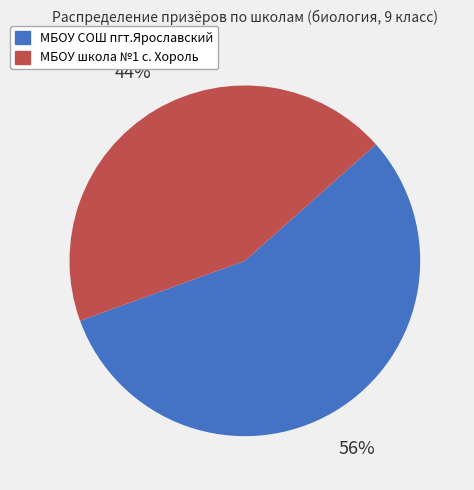

Combined, do МБОУ школа №1 с. Хороль and МБОУ СОШ пгт.Ярославский account for over 50%?

Yes